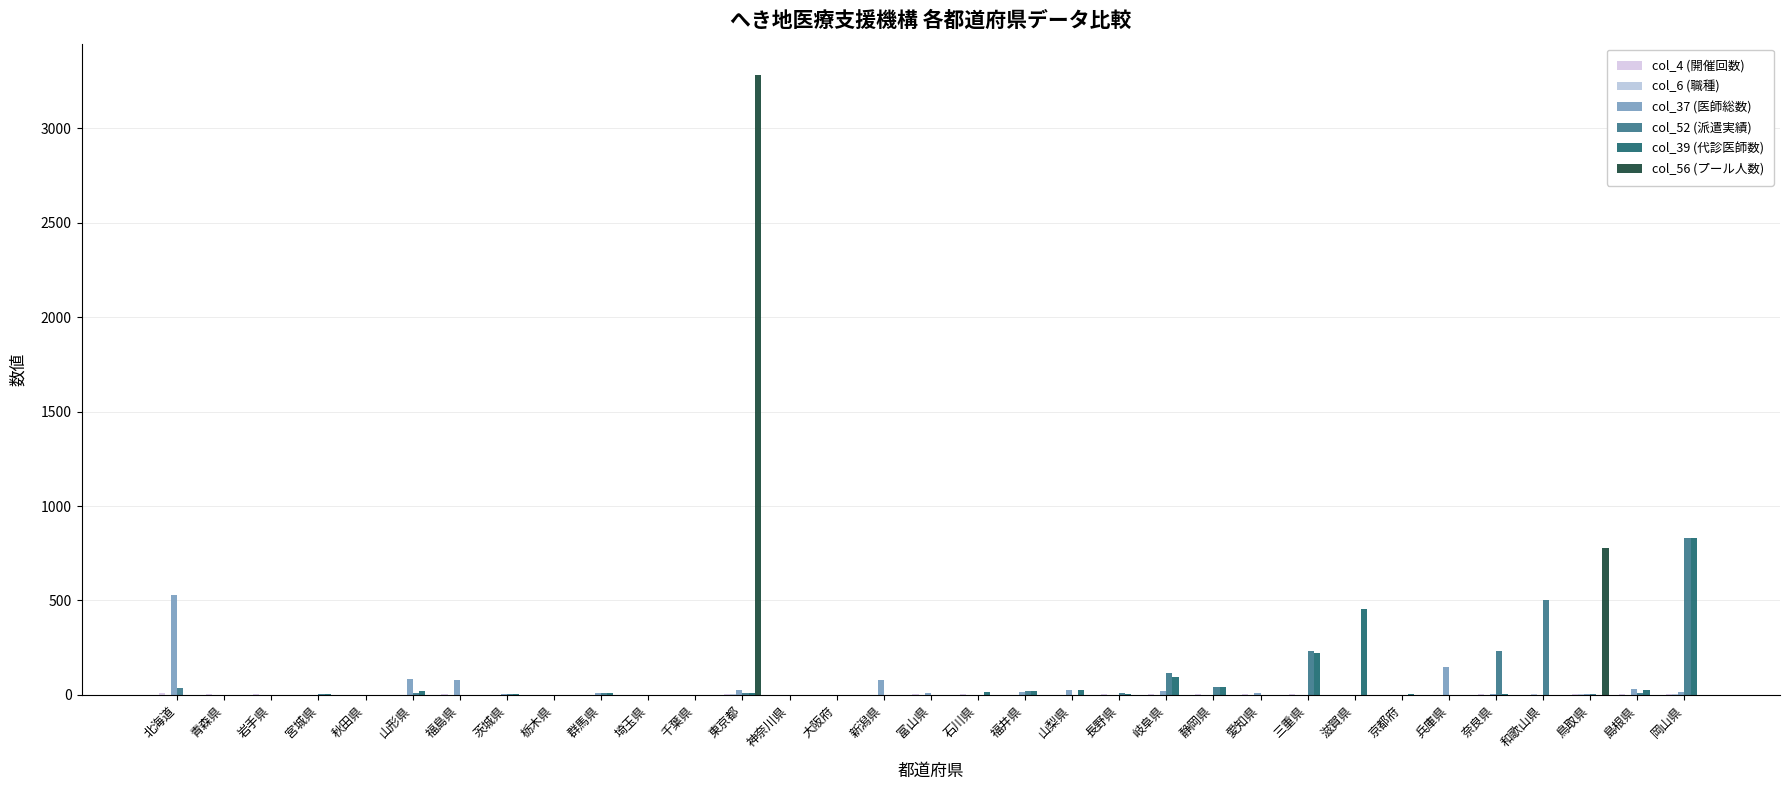

What is the label of the 19th bar from the left?

福井県